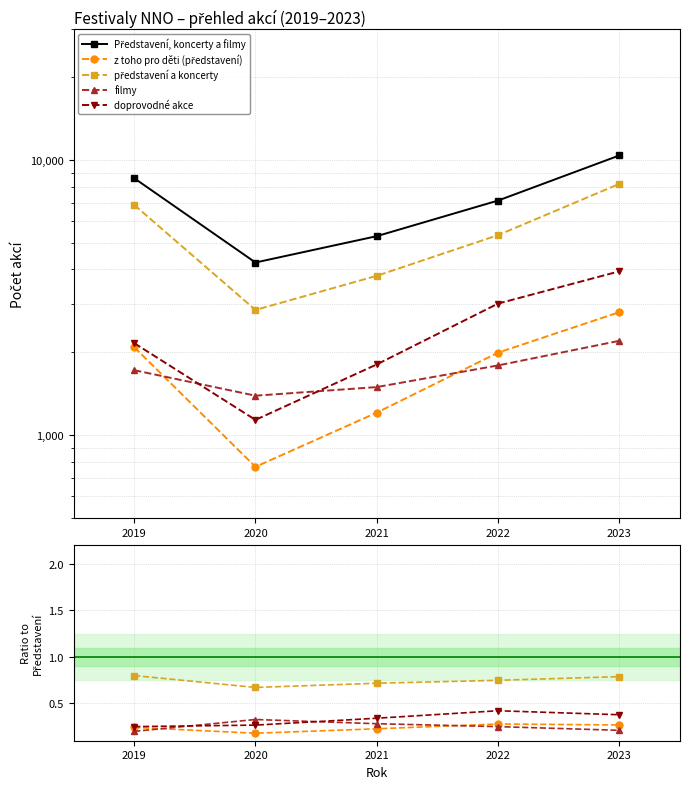

Which series has the largest range (max minus min)?

Představení, koncerty a filmy